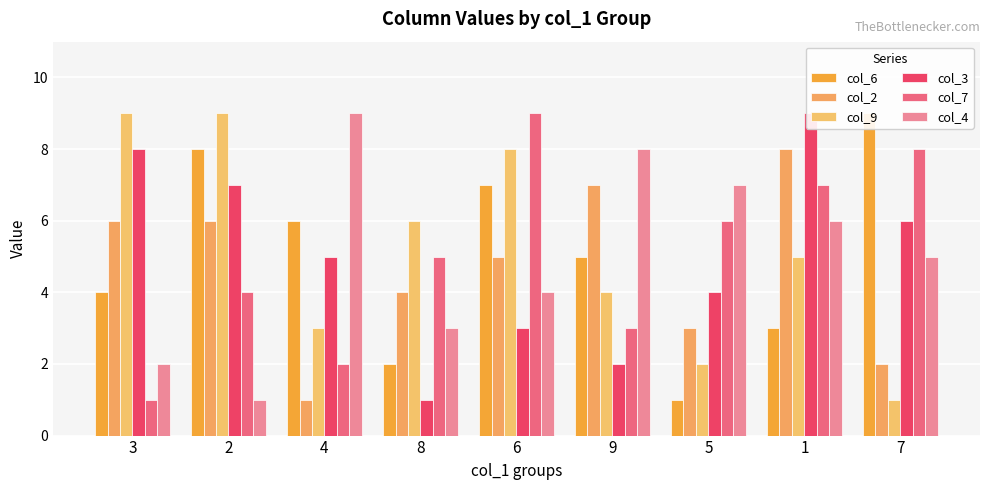

Where does the col_4 series first go above 5?

4